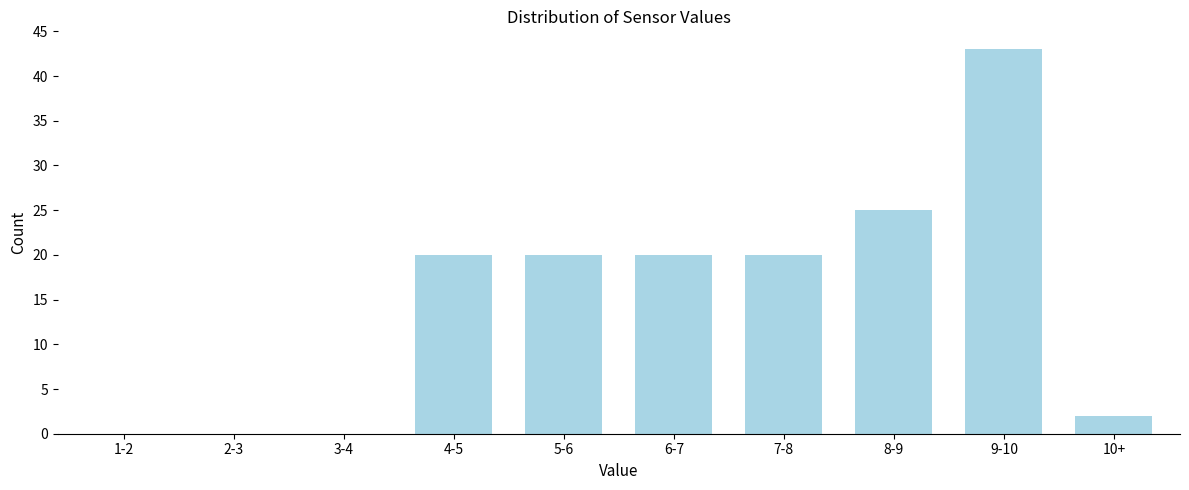

Reading right to left, what are all the values shown in this chart?

10+=2	9-10=43	8-9=25	7-8=20	6-7=20	5-6=20	4-5=20	3-4=0	2-3=0	1-2=0